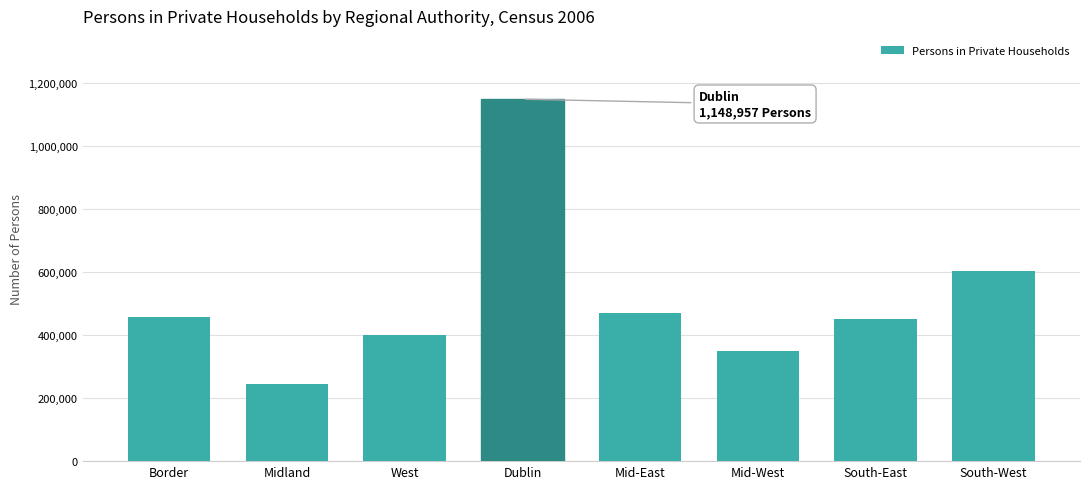

Which label corresponds to the largest value in the chart?

Dublin